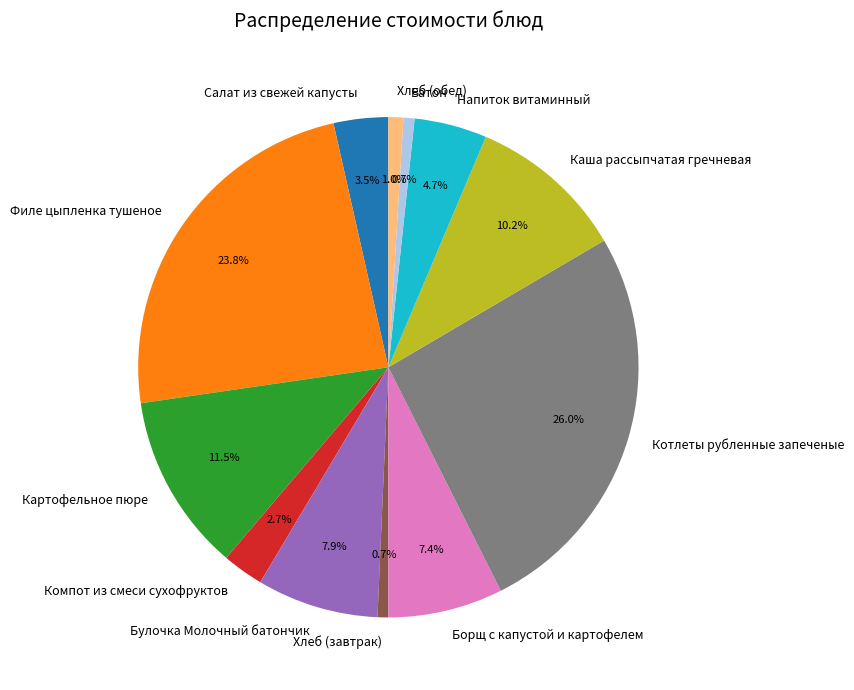

To the nearest percent, what portion does Котлеты рубленные запеченые represent?

26%